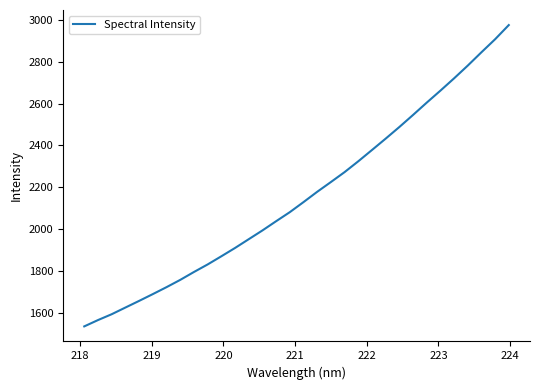

What is the greatest value displayed?

2974.4